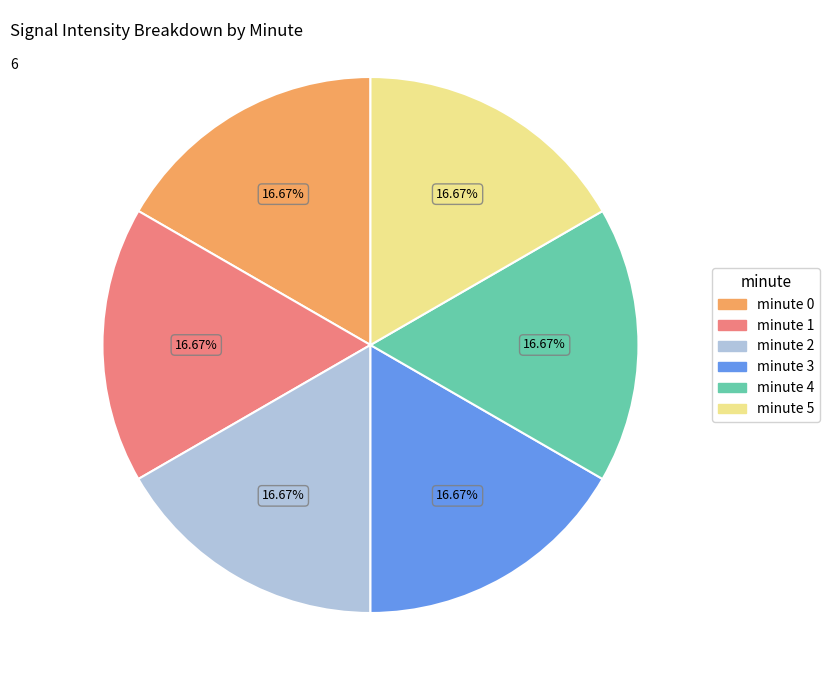

Combined, what portion of the pie is minute 1 and minute 0?

33.3%